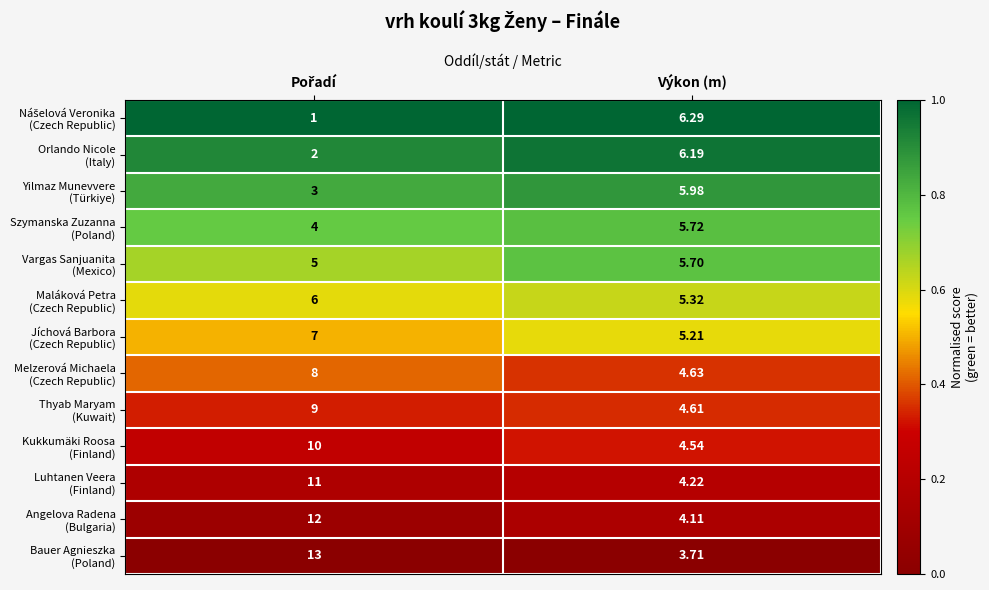

Count the number of data series in this chart.

13